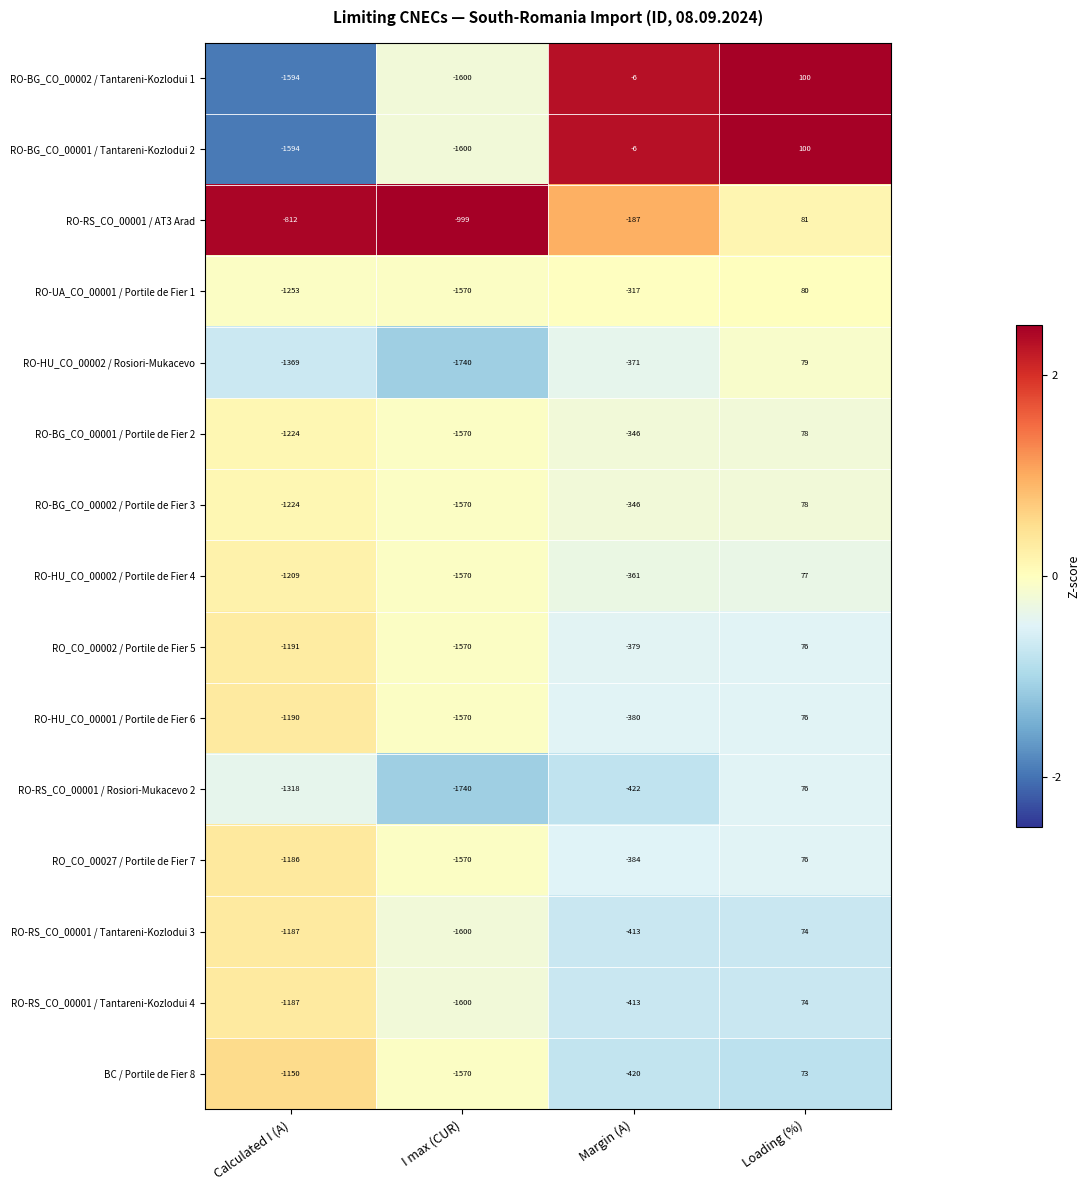

Which series has the widest spread of values?

RO-HU_CO_00002 / Rosiori-Mukacevo